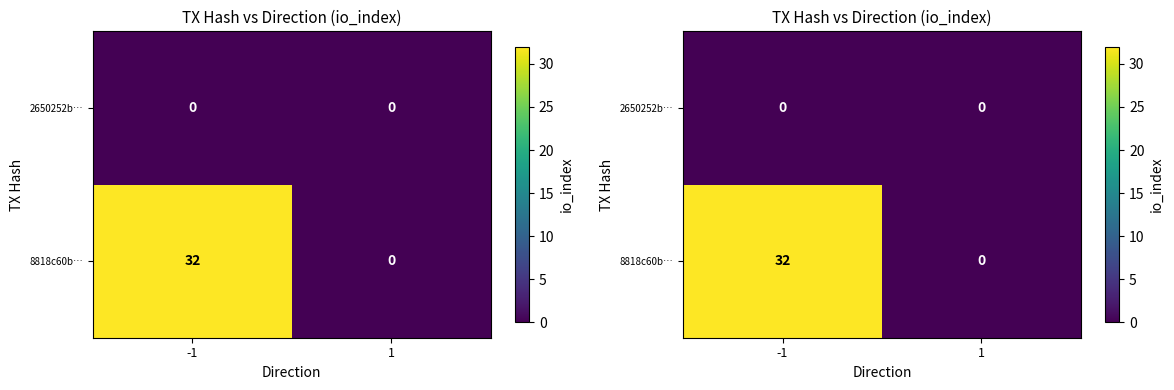

The 8818c60b… series shows 42 at -1. True or false?

False